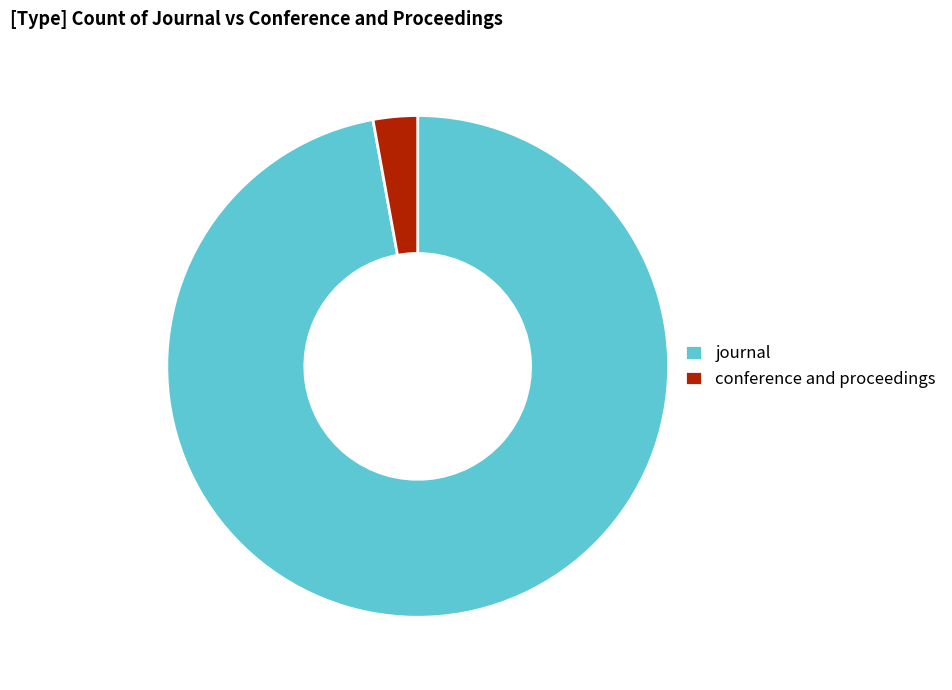

Which category has the biggest portion of the pie?

journal